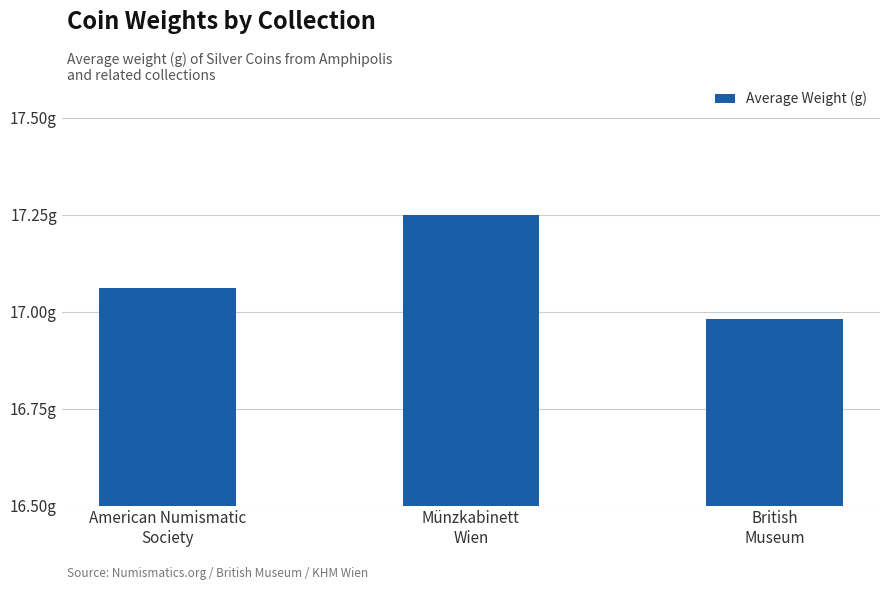

List the labels in order of value, smallest first.

British
Museum, American Numismatic
Society, Münzkabinett
Wien